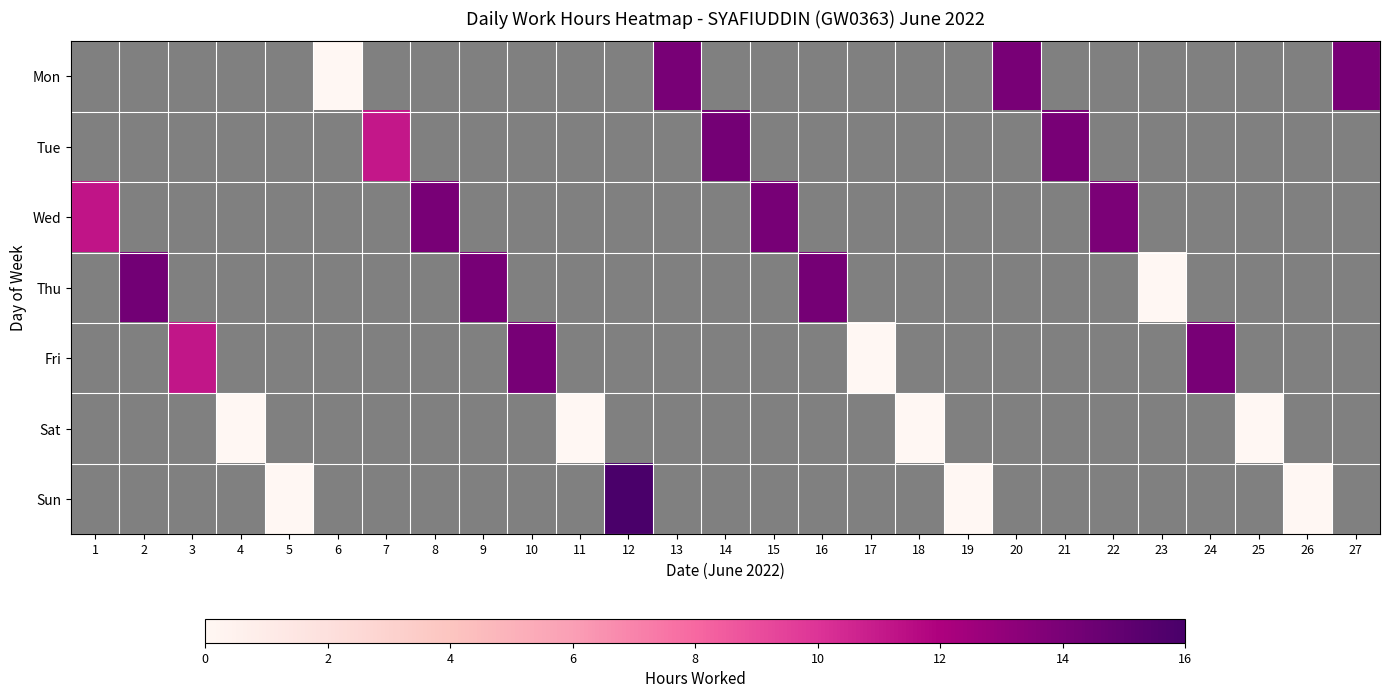

What is the maximum value shown in the chart?

15.9